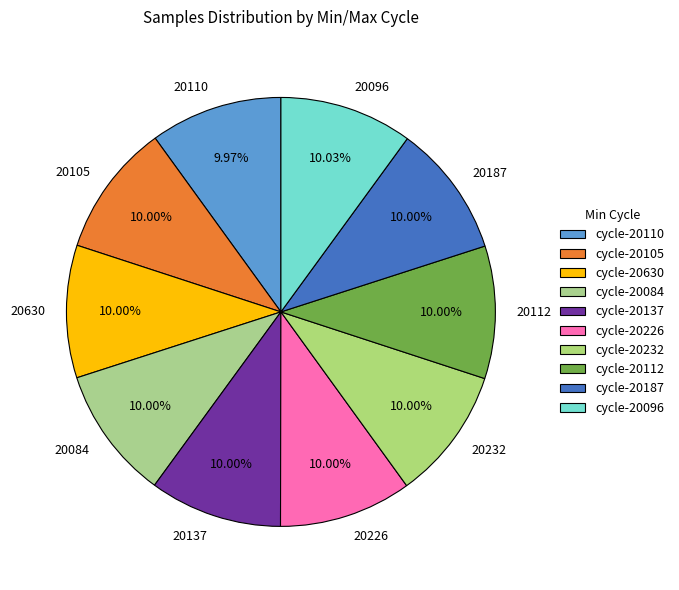

Do 20105 and 20630 together represent more than half of the pie?

No